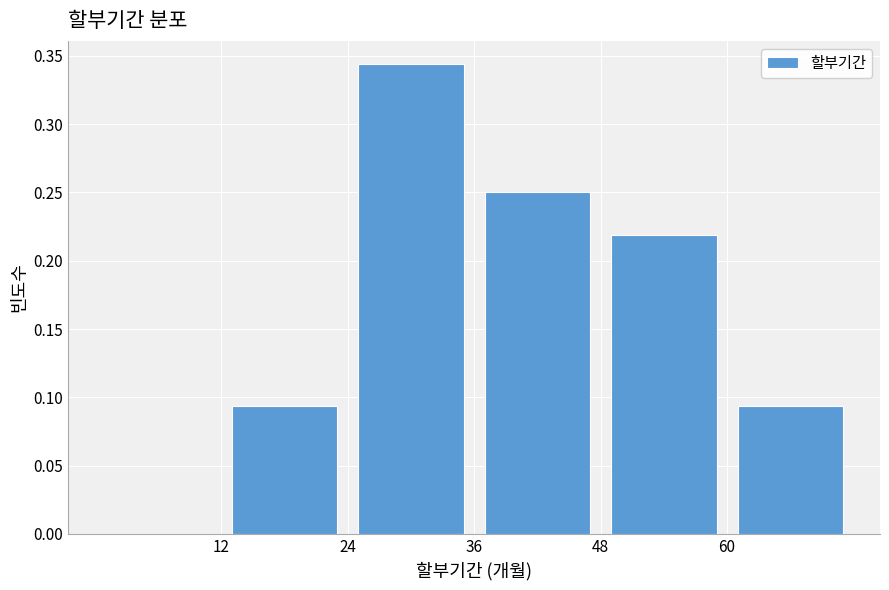

Which range on the x-axis has the tallest bar?

24 to 36